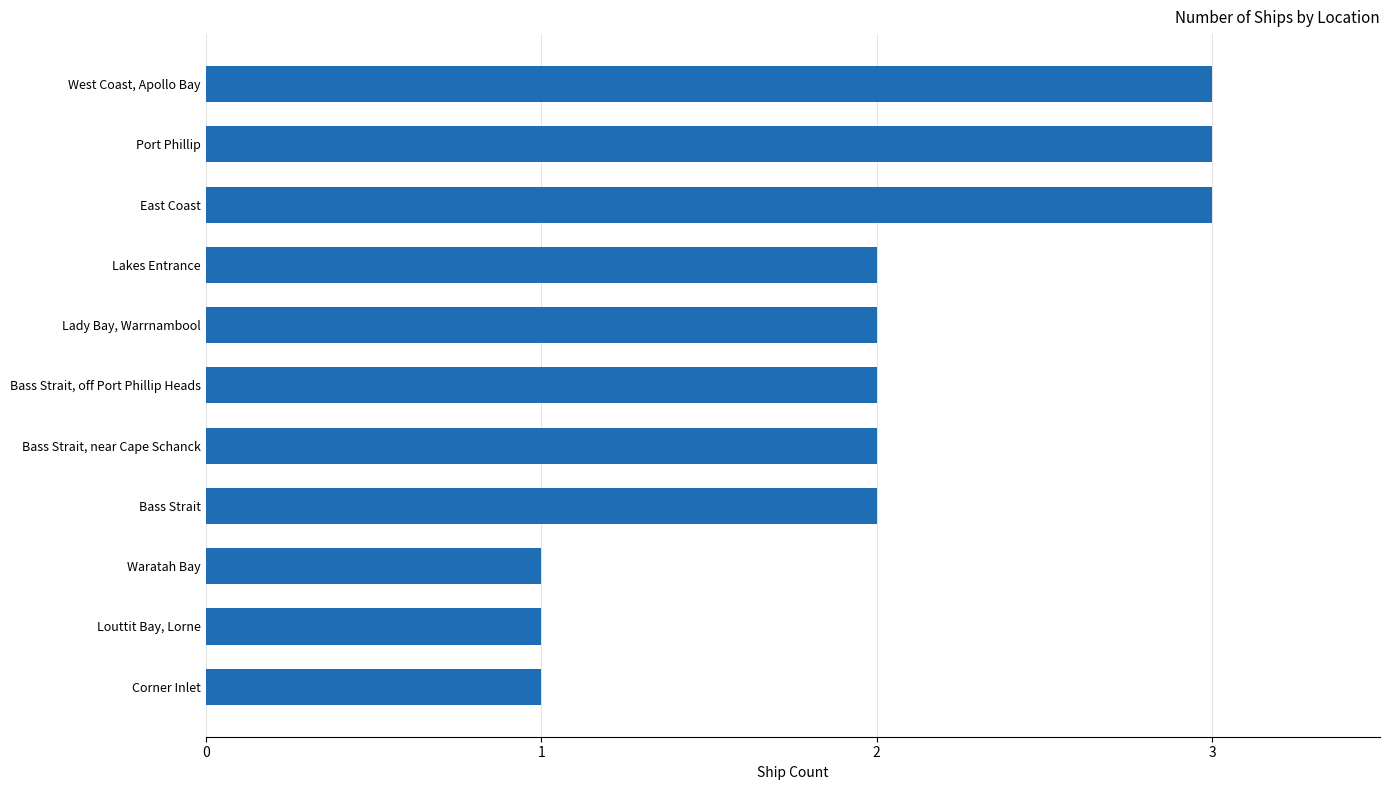

What is the ratio of the value at West Coast, Apollo Bay to the value at Port Phillip?

1.0